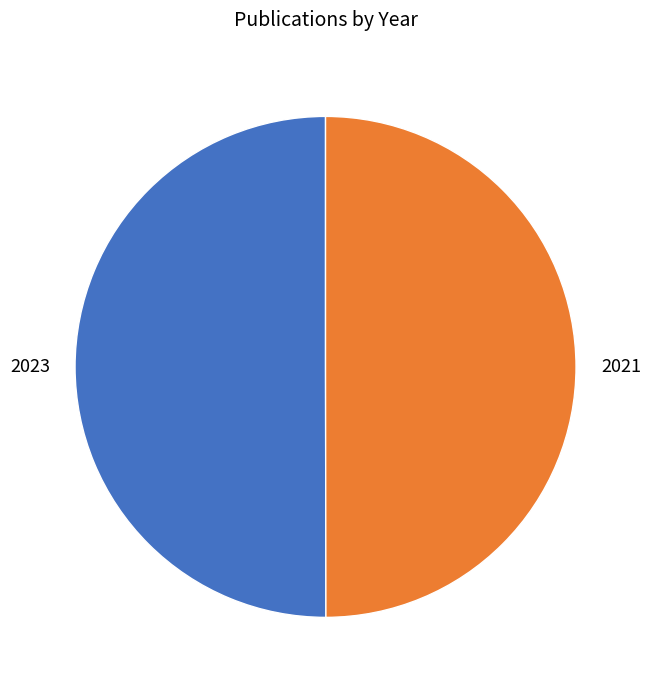

What is the ratio of the value at 2021 to the value at 2023?

1.0